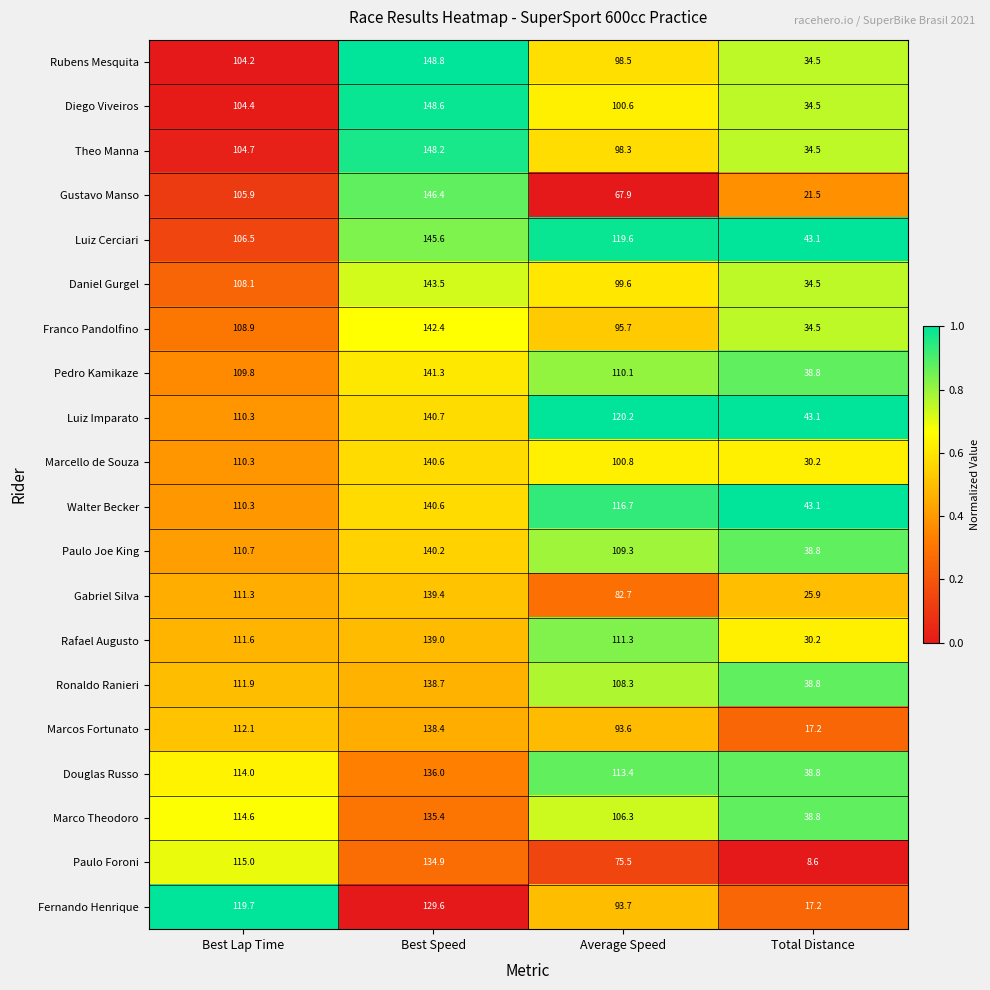

At which category does the chart reach its peak across all series?

Best Speed